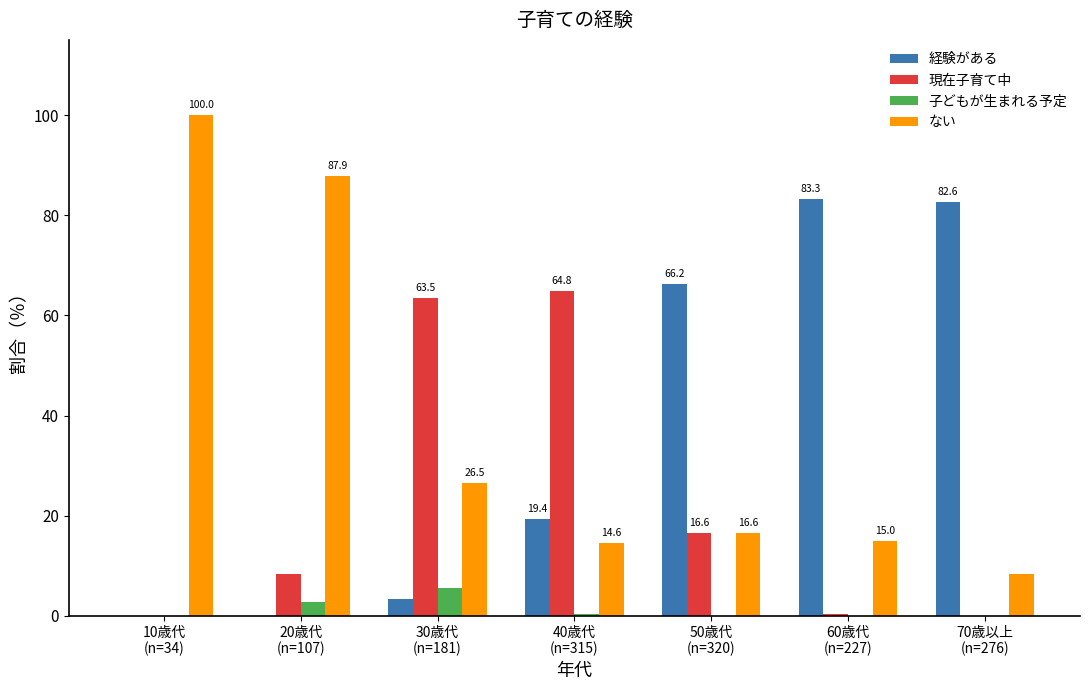

Are the bars horizontal?

No